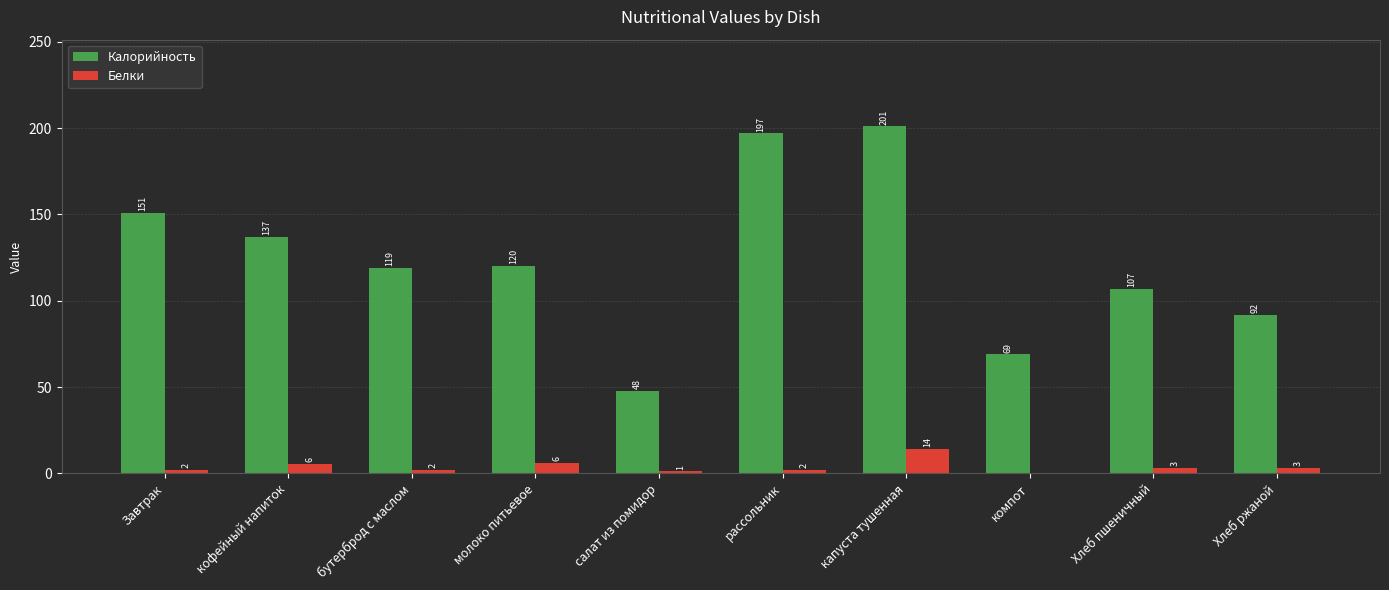

What value does the Белки series have at Завтрак?

2.0